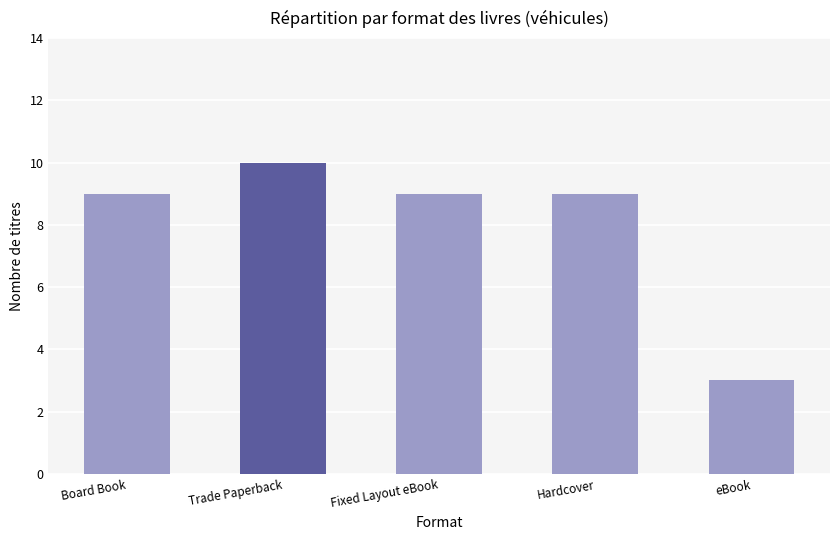

How many values are between 9 and 10?

4